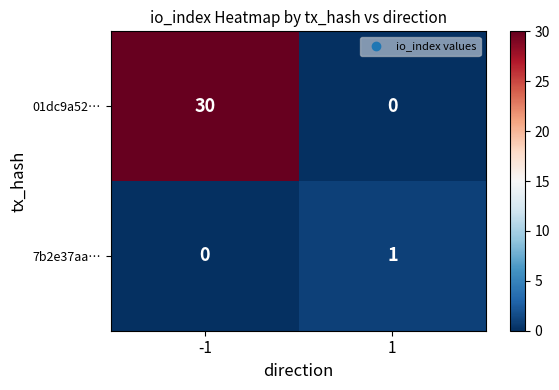

True or false: 7b2e37aa… has a value of 1 at -1.

False